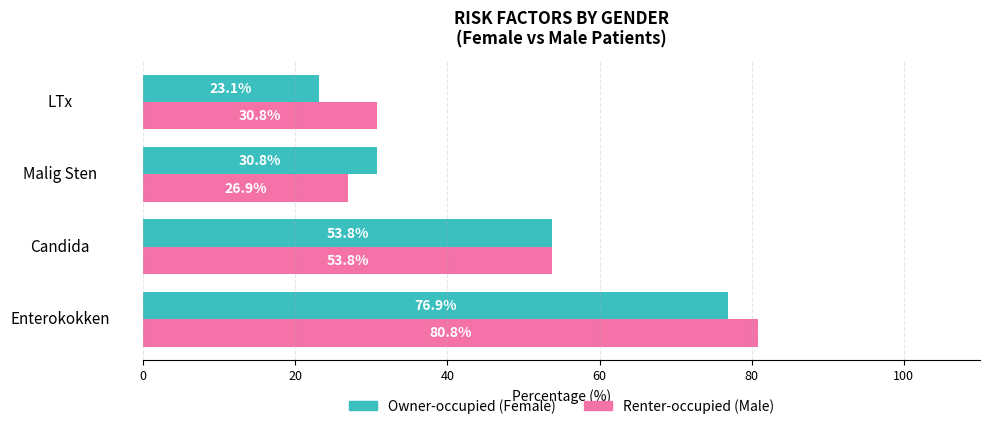

What is the difference between the highest and lowest values at Malig Sten?

3.9